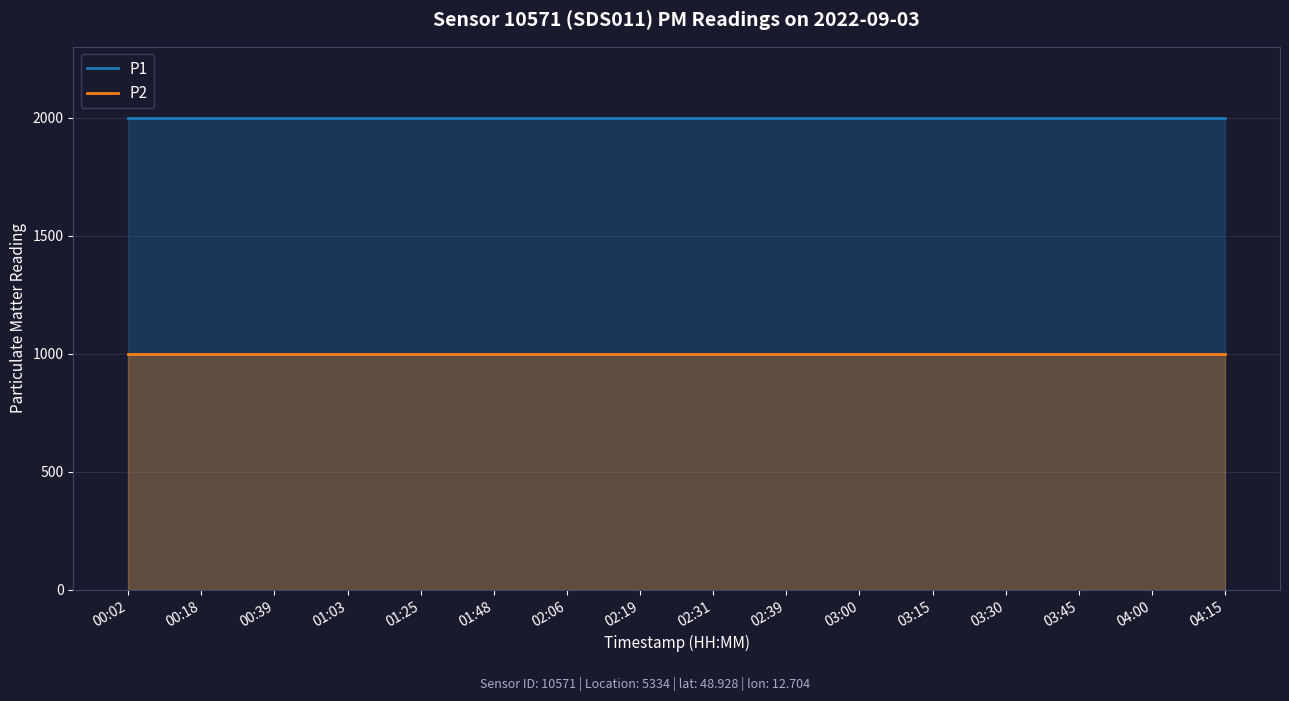

Reading left to right, extract all data points from this chart.

P1: 00:02=1999.9	00:18=1999.9	00:39=1999.9	01:03=1999.9	01:25=1999.9	01:48=1999.9	02:06=1999.9	02:19=1999.9	02:31=1999.9	02:39=1999.9	03:00=1999.9	03:15=1999.9	03:30=1999.9	03:45=1999.9	04:00=1999.9	04:15=1999.9
P2: 00:02=999.9	00:18=999.9	00:39=999.9	01:03=999.9	01:25=999.9	01:48=999.9	02:06=999.9	02:19=999.9	02:31=999.9	02:39=999.9	03:00=999.9	03:15=999.9	03:30=999.9	03:45=999.9	04:00=999.9	04:15=999.9